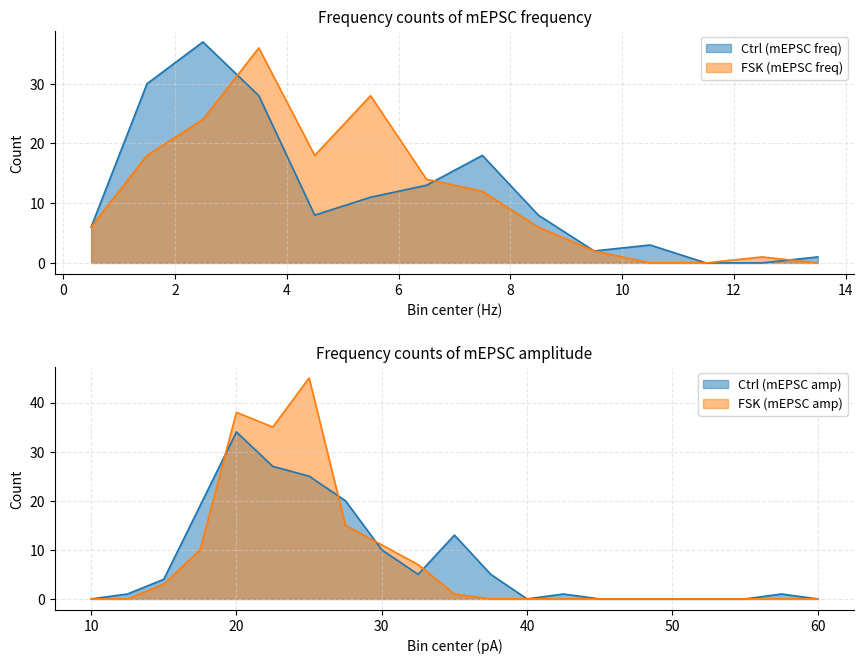

In FSK (mEPSC freq), how many points are higher than both neighbors (excluding endpoints)?

3